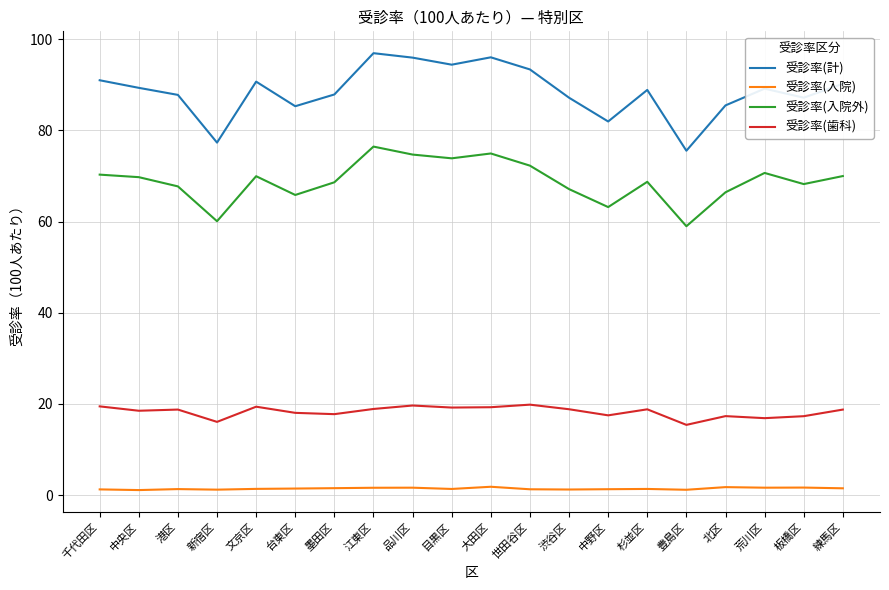

What is the difference between the maximum and minimum values in the 受診率(計) series?

21.4